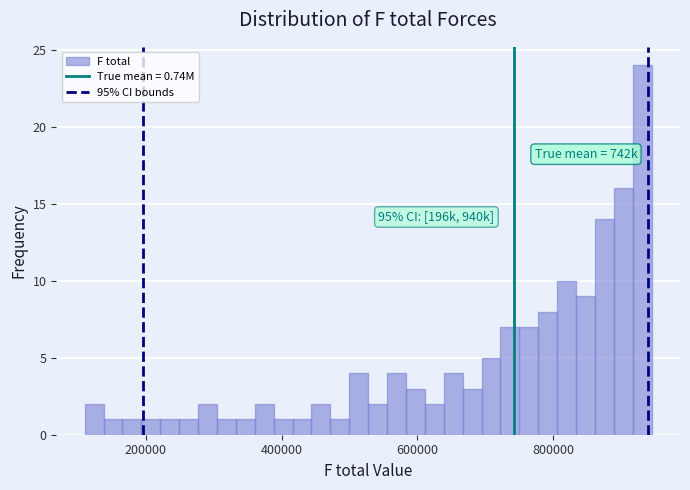

Read against the x-axis, roughly where is the centre of the tallest bar?

940000